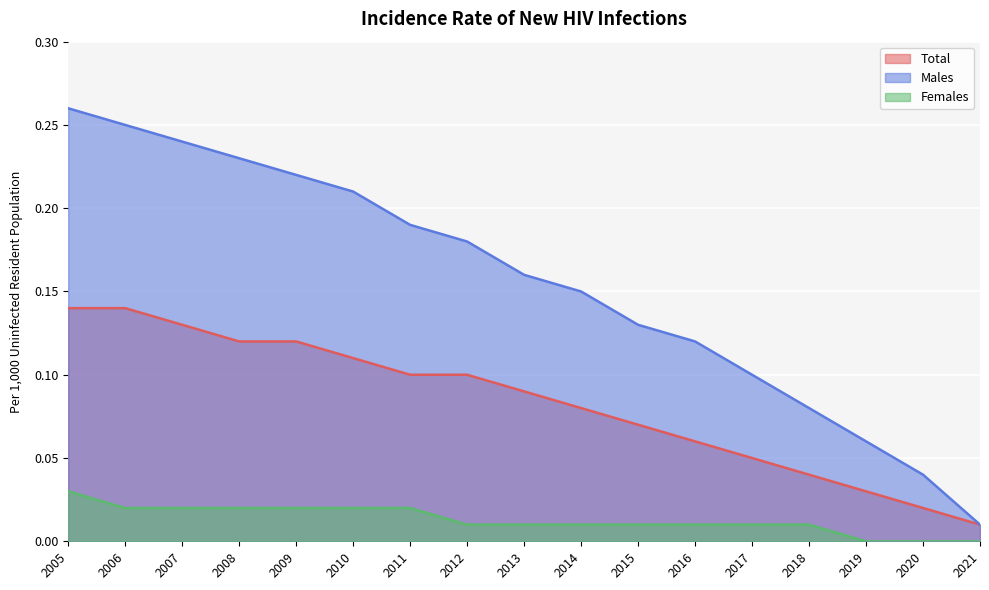

Reading left to right, what are all the values shown in this chart?

Total: 0.1	0.1	0.1	0.1	0.1	0.1	0.1	0.1	0.1	0.1	0.1	0.1	0.1	0.0	0.0	0.0	0.0
Males: 0.3	0.2	0.2	0.2	0.2	0.2	0.2	0.2	0.2	0.1	0.1	0.1	0.1	0.1	0.1	0.0	0.0
Females: 0.0	0.0	0.0	0.0	0.0	0.0	0.0	0.0	0.0	0.0	0.0	0.0	0.0	0.0	0.0	0.0	0.0